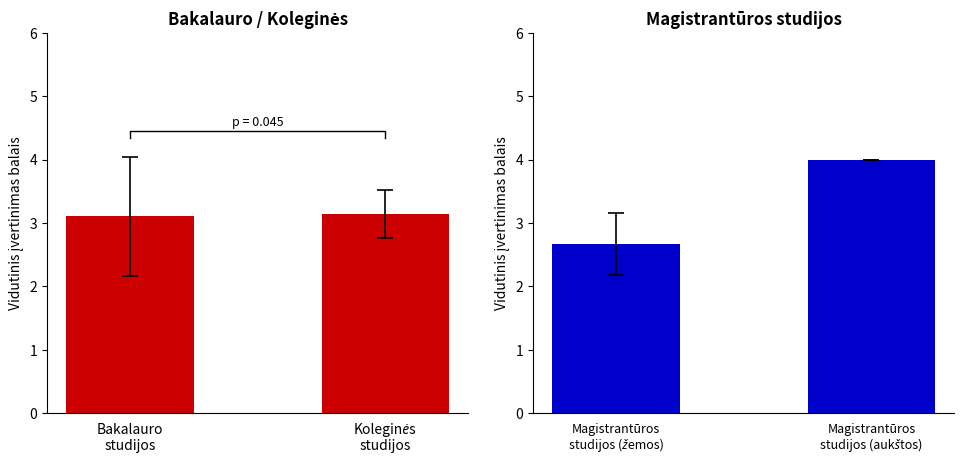

What is the value of the Magistrantūros studijos bar at the 1st from the left?

2.7